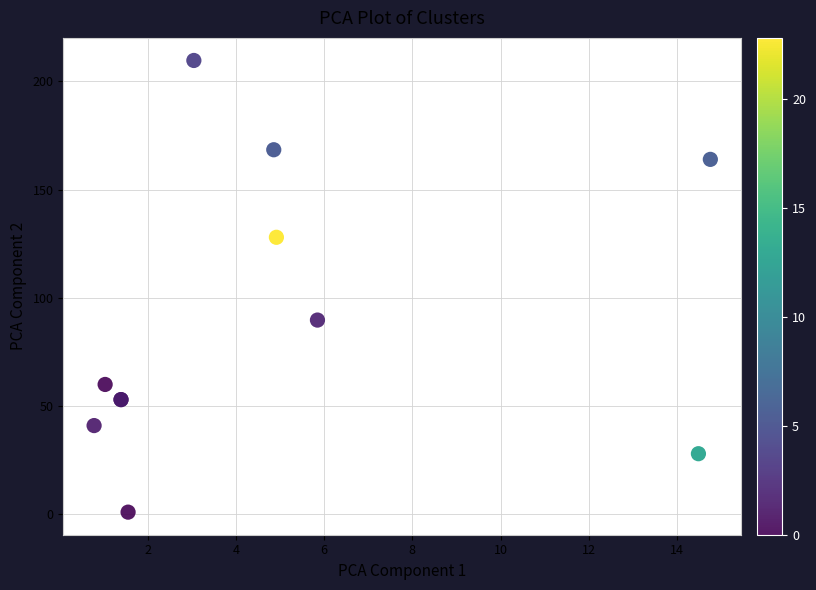

What Y value in the scatter plot is closest to 105?

89.8